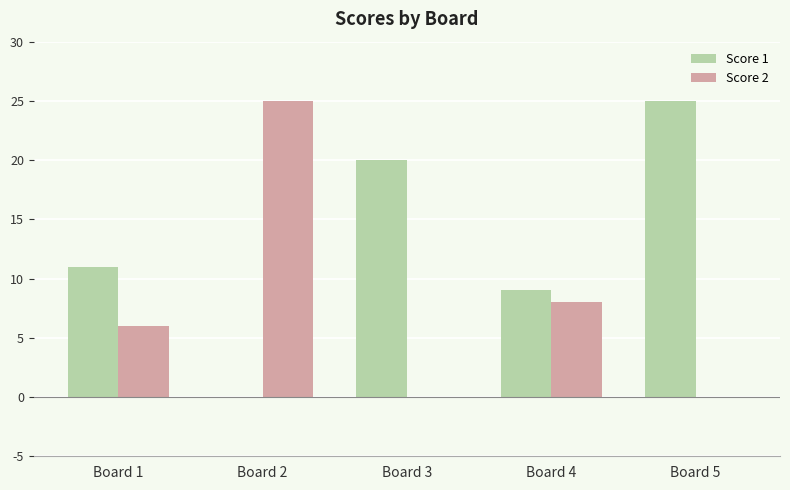

What is the sum of all Score 1 values?

65